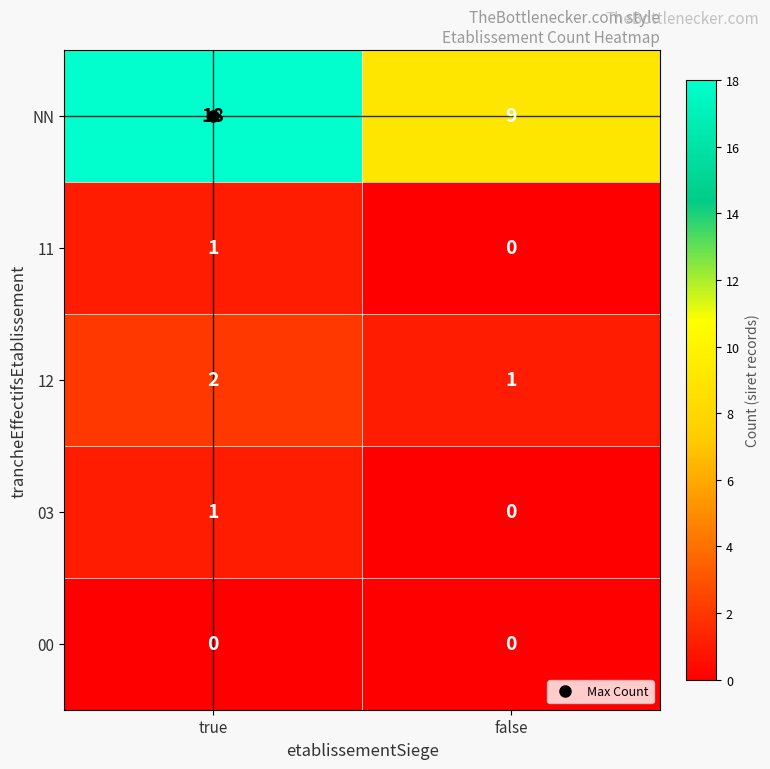

What is the total value across all series at true?

22